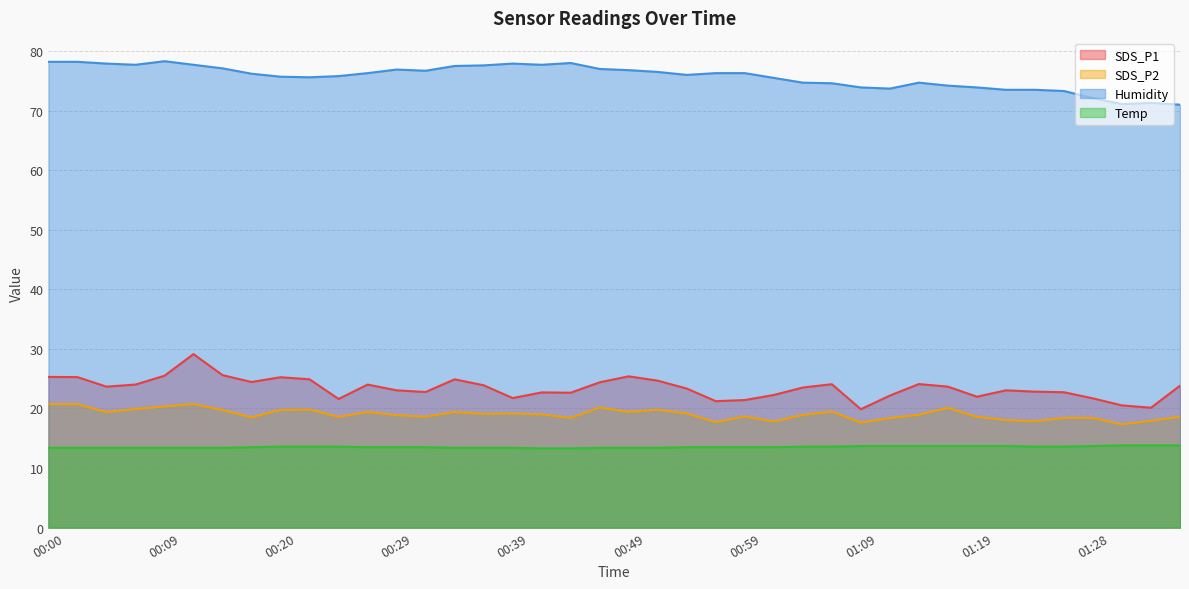

What position from the right is 00:22?

31